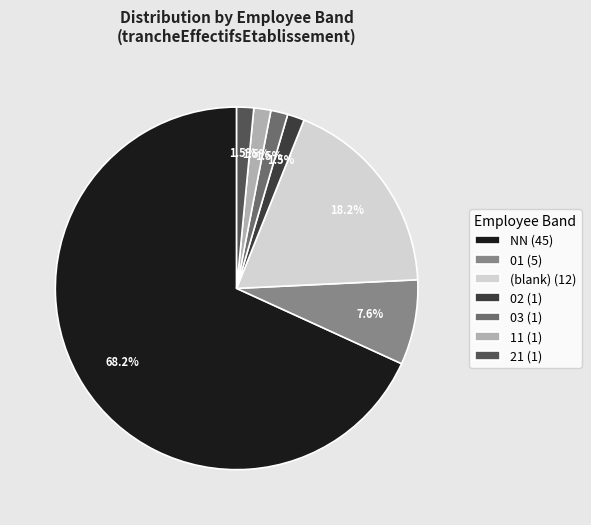

Which category has the biggest portion of the pie?

NN (45)